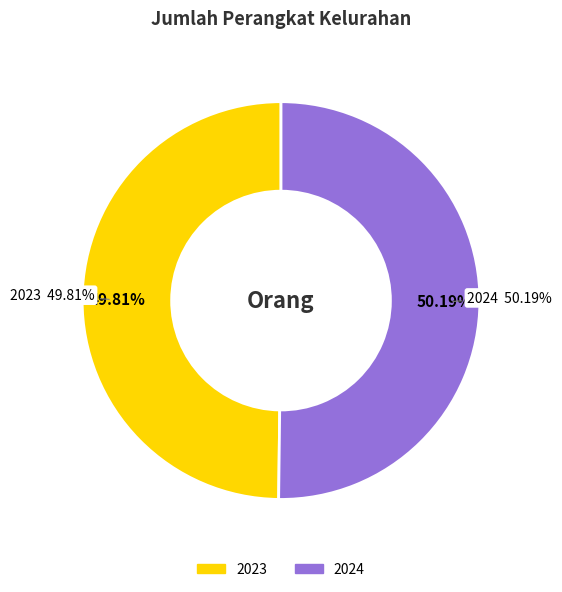

True or false: 2025 accounts for 10% of the total.

False